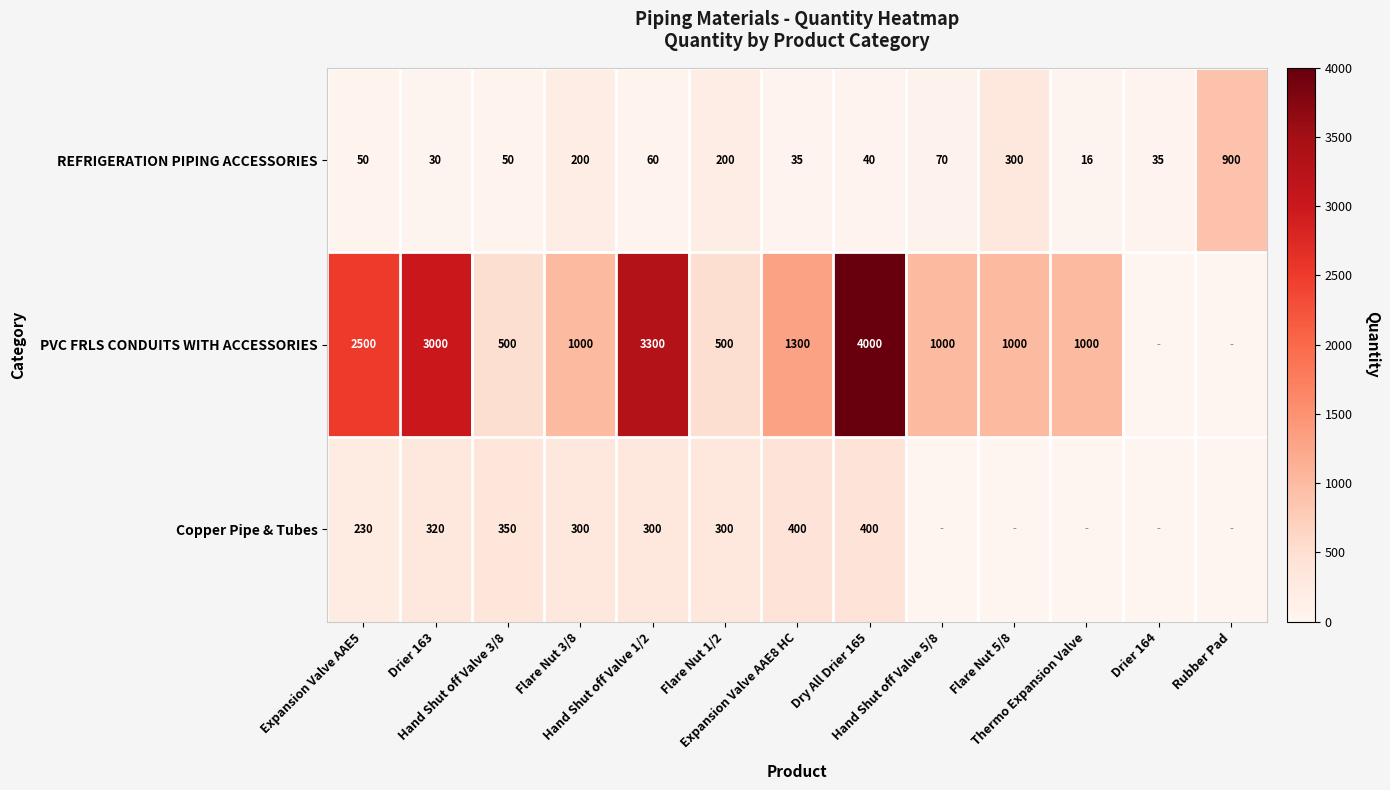

What is the difference between the maximum and minimum values in the REFRIGERATION PIPING ACCESSORIES series?

884